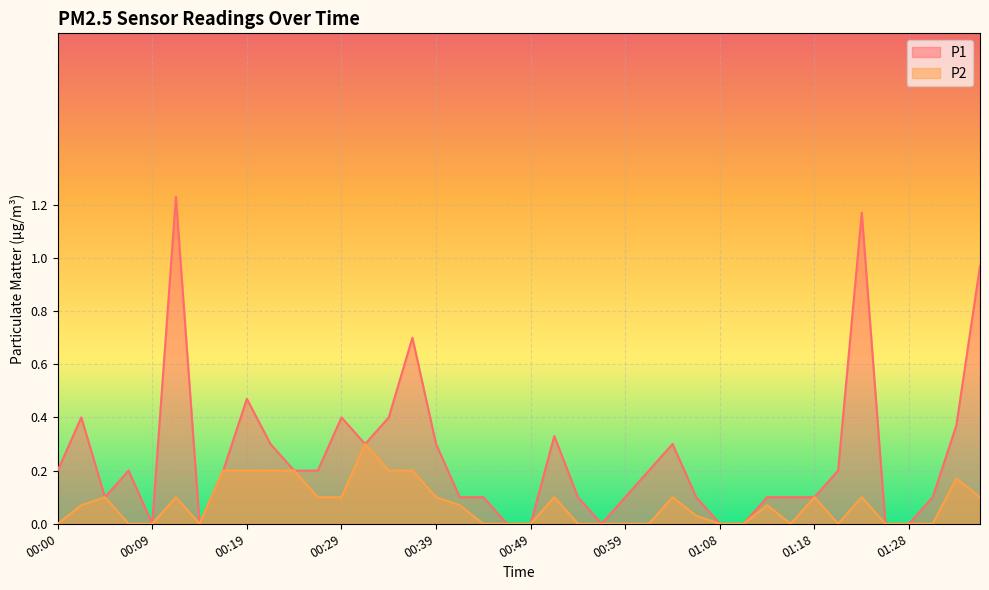

Which category has the lowest value in the P1 series?

00:09